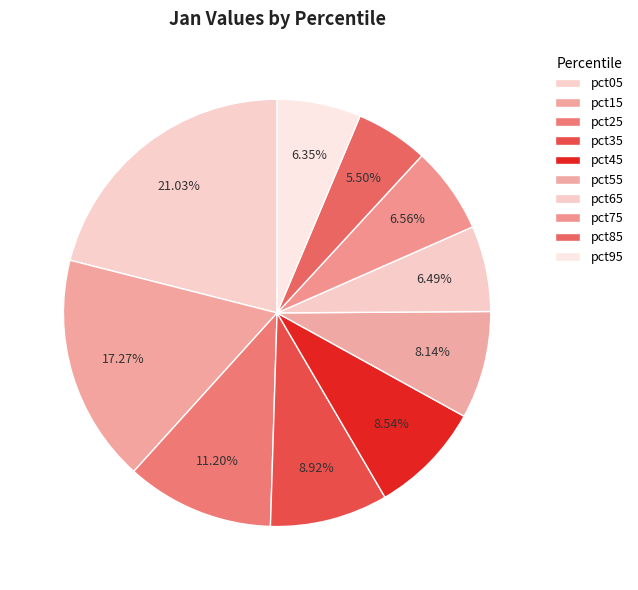

What is the largest slice in the pie chart?

pct05